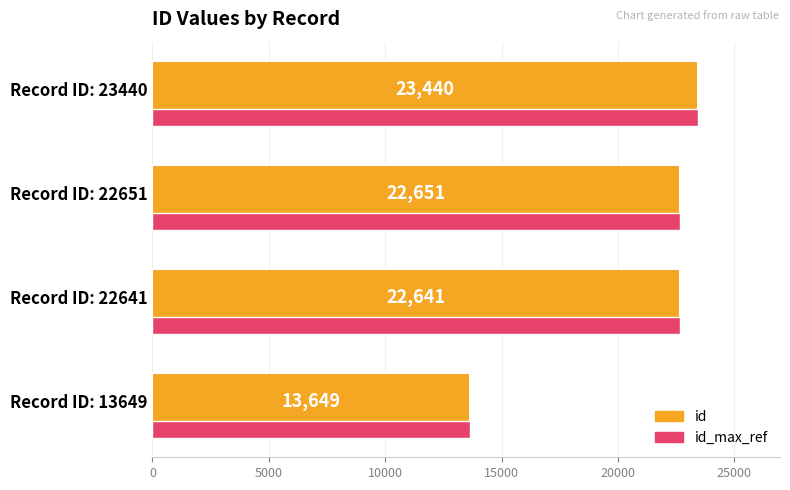

How many distinct data groups are displayed?

2